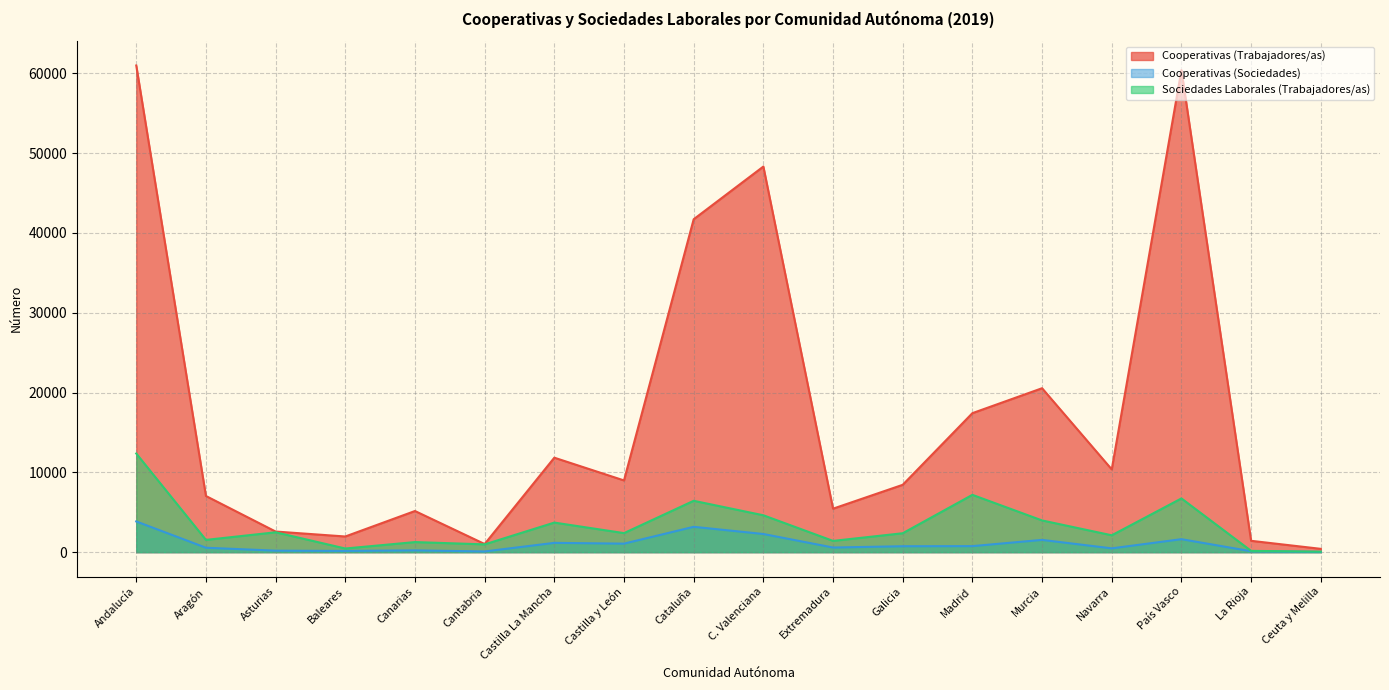

What value does the Sociedades Laborales (Trabajadores/as) series have at Murcia?

3977